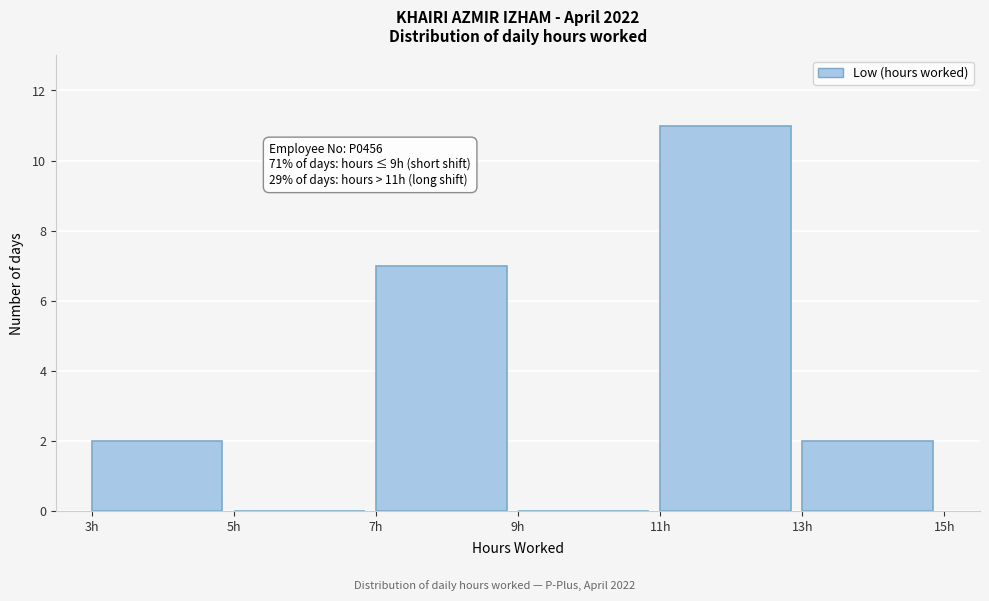

Over which range of the x-axis is the bar tallest?

11 to 13